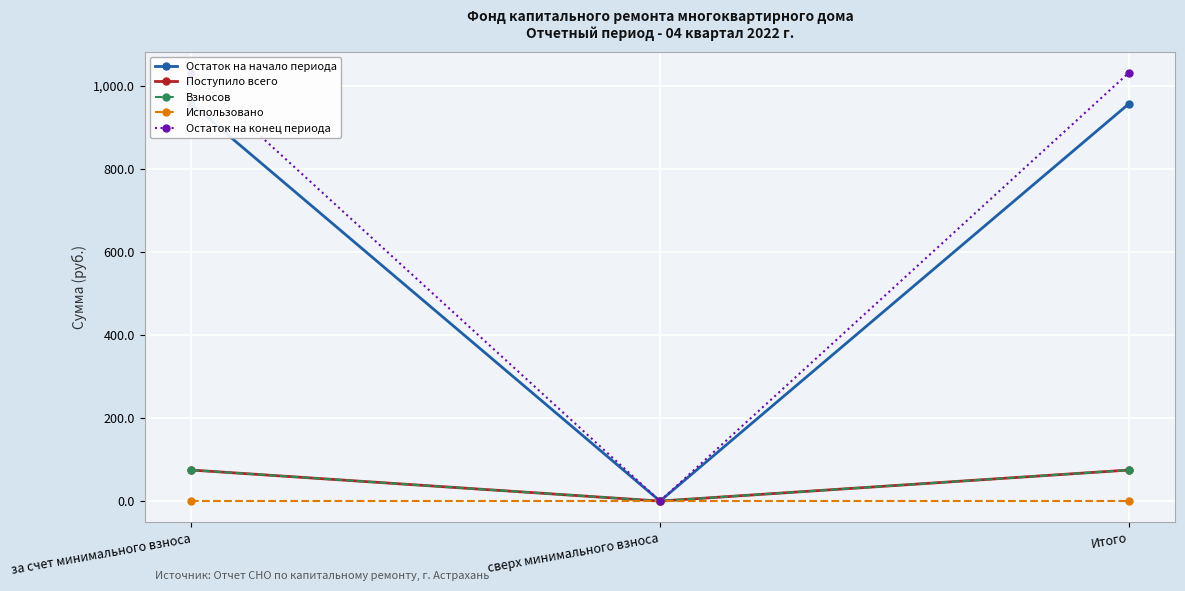

List the labels in order of Остаток на конец периода value, smallest first.

сверх минимального взноса, за счет минимального взноса, Итого